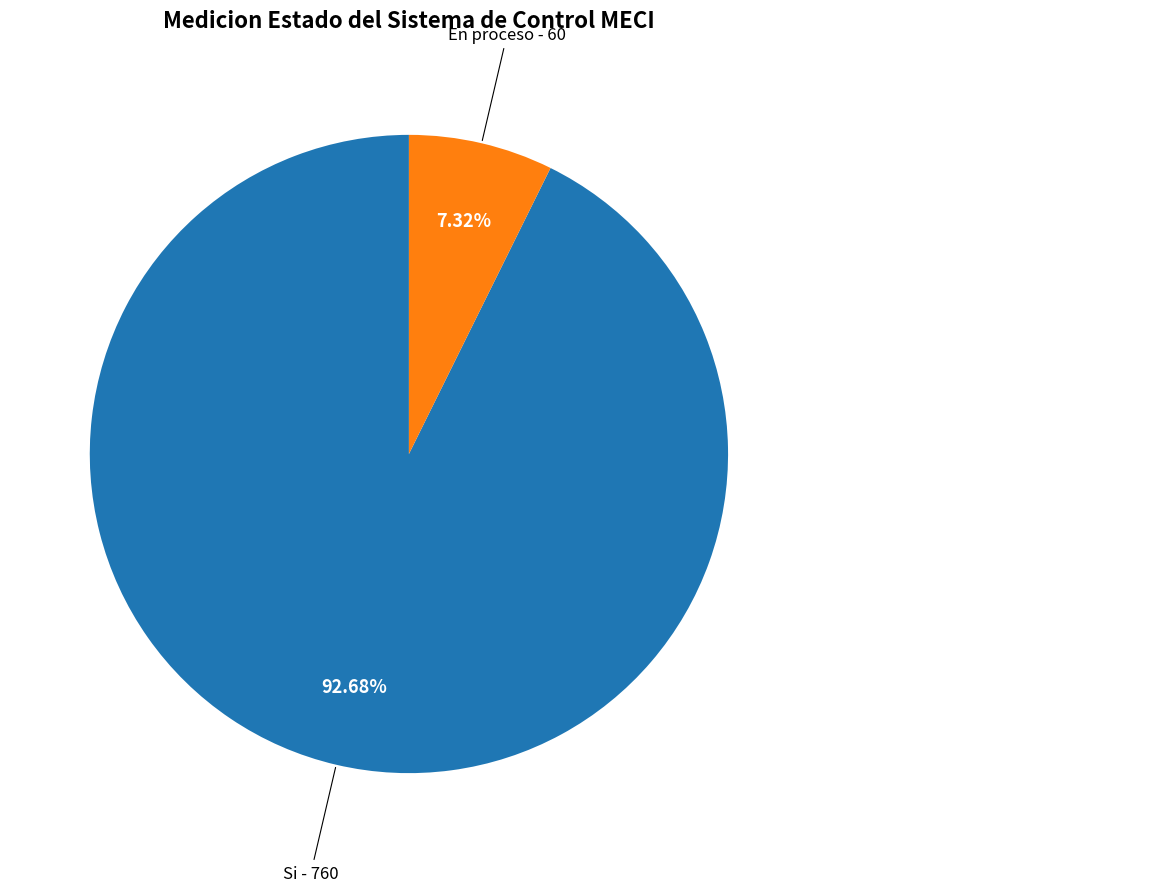

Is there any slice that represents more than half of the pie?

Yes